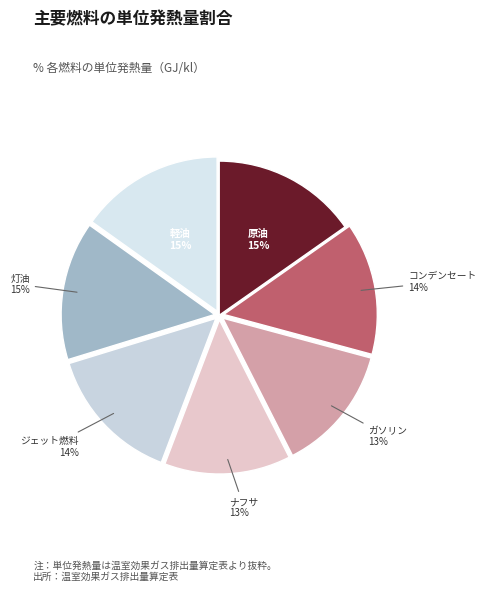

Is it true that ナフサ is 13% of the pie?

True